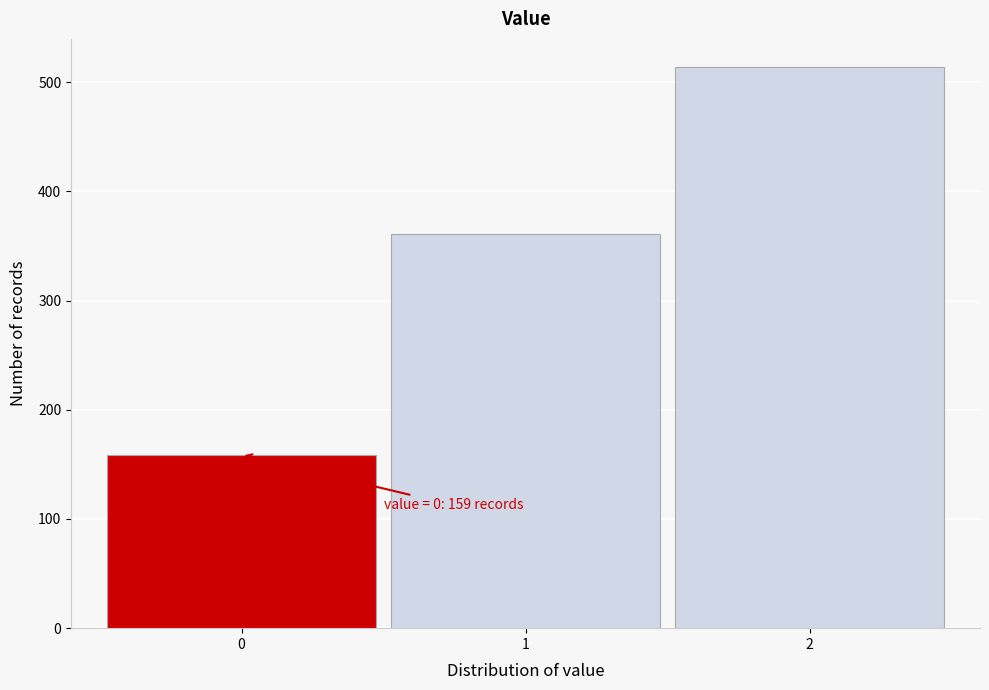

Reading left to right, what are all the values shown in this chart?

159	361	514